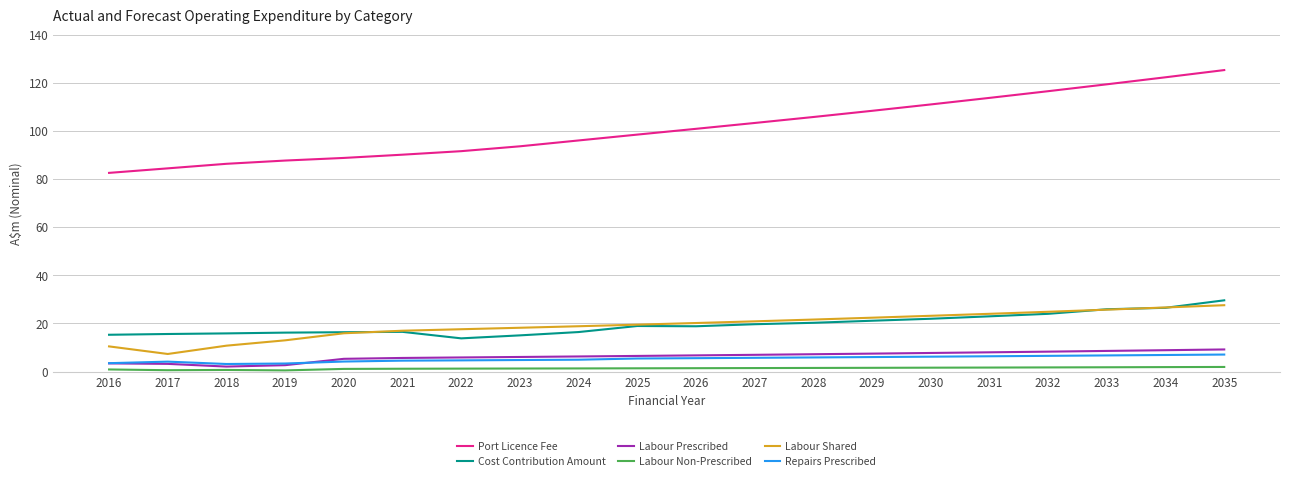

At how many categories does at least one series exceed 110?

6